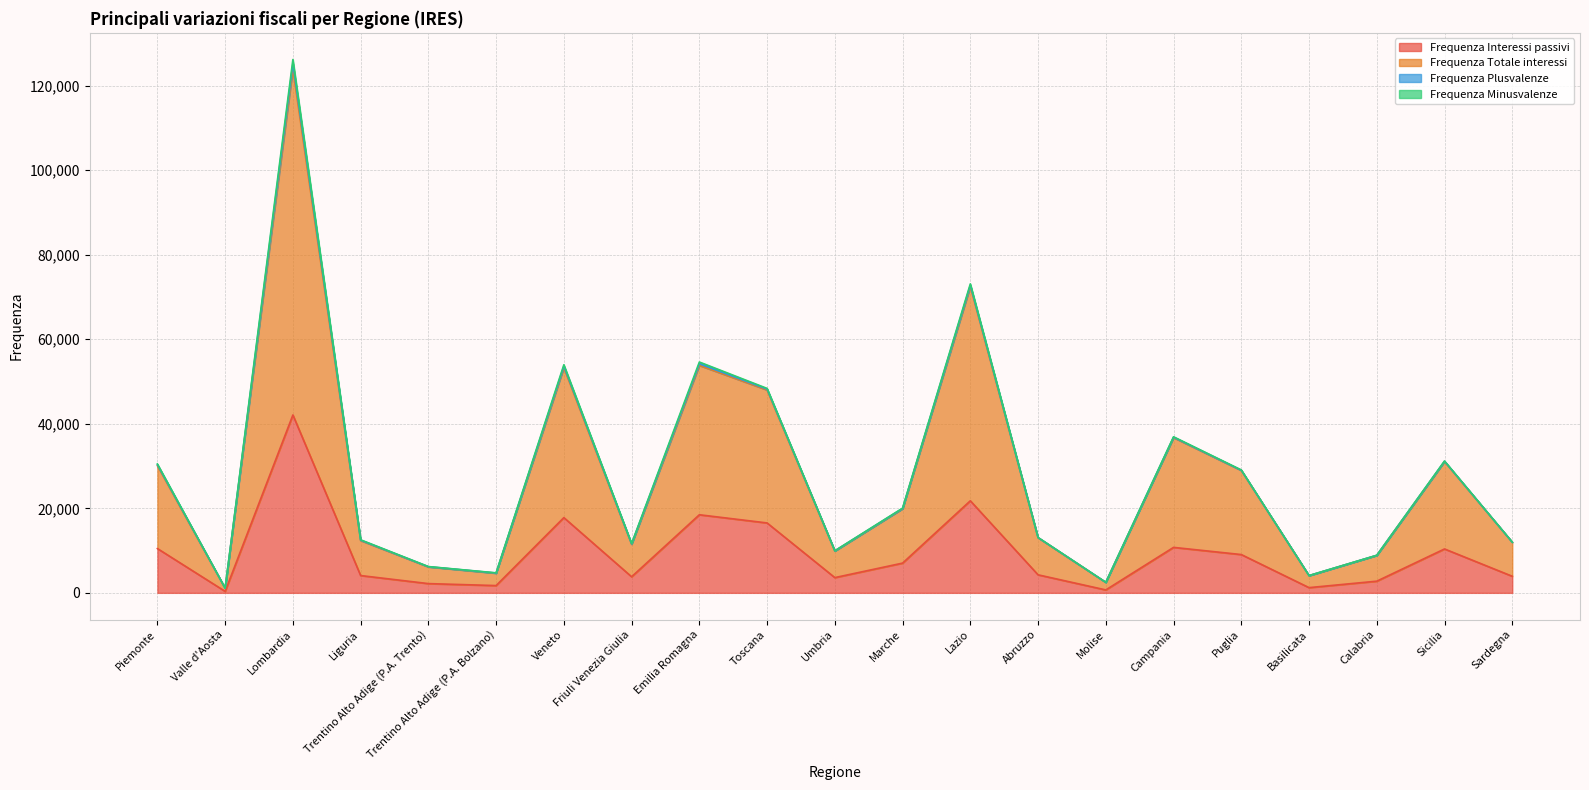

At which category is the sum across all series the highest?

Lombardia